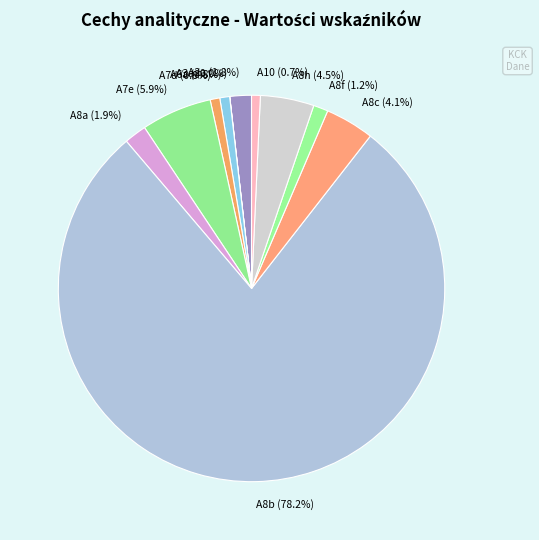

How much of the chart is everything except A8c?

95.9%